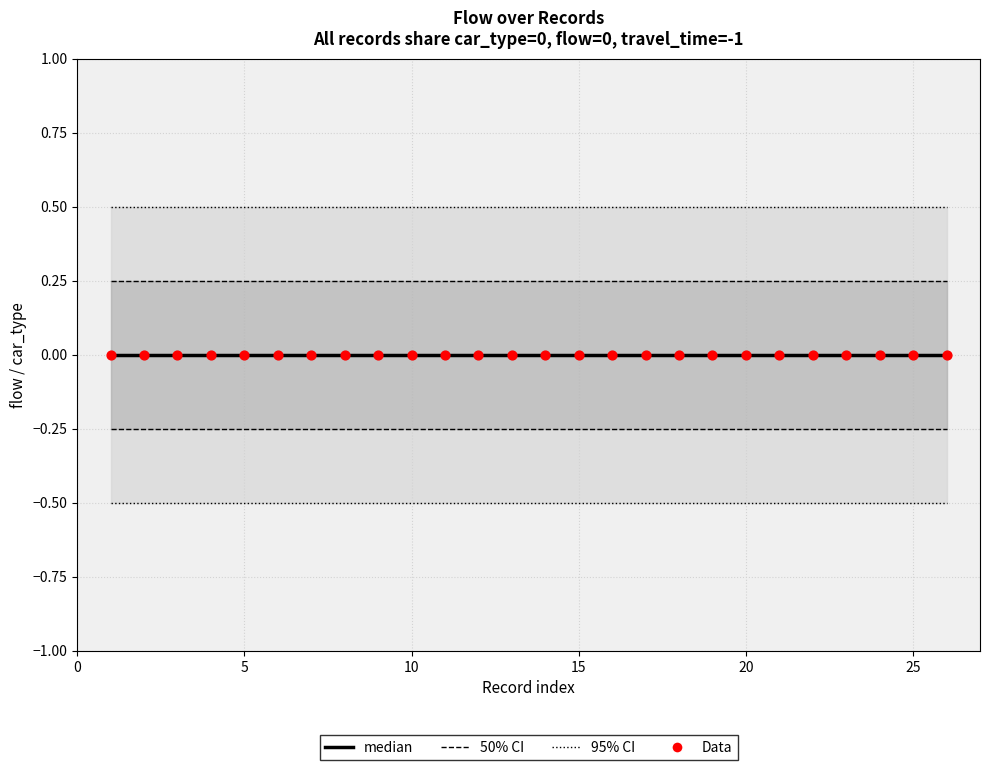

What are all the series names shown in the legend?

50% CI bounds, 95% CI bounds, median, Data